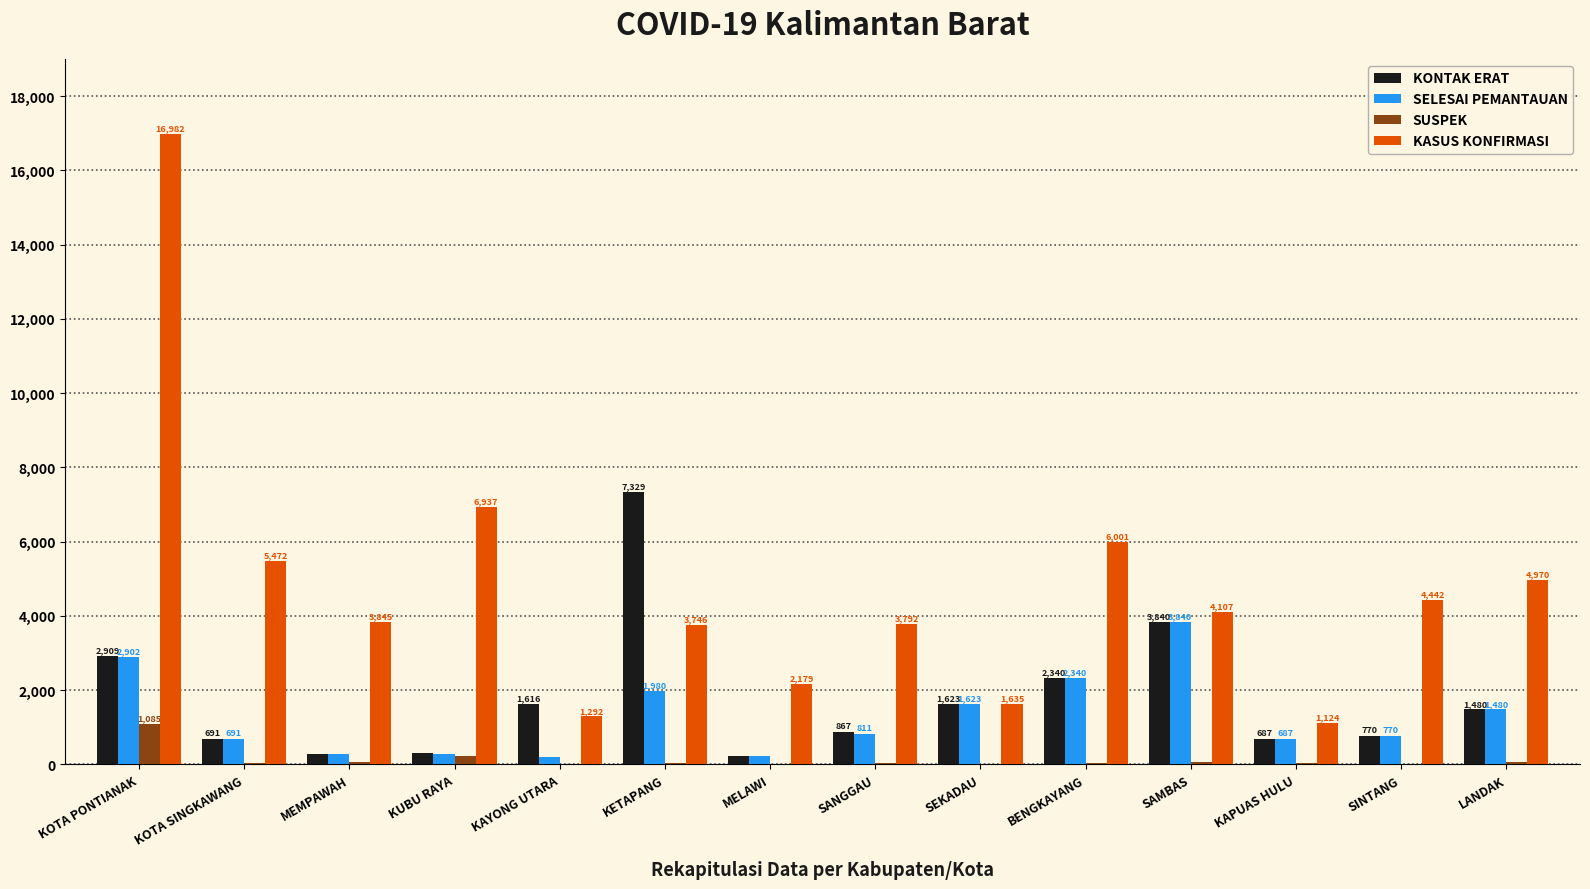

Which label corresponds to the largest value in the chart?

KOTA PONTIANAK